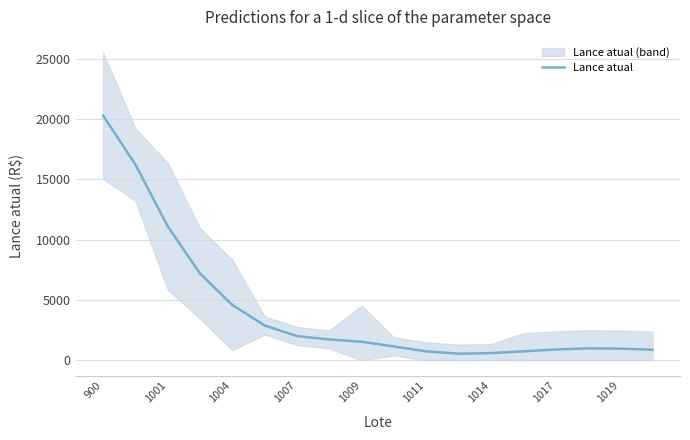

Is it true that Lance atual equals 884.6 at 1017?

True